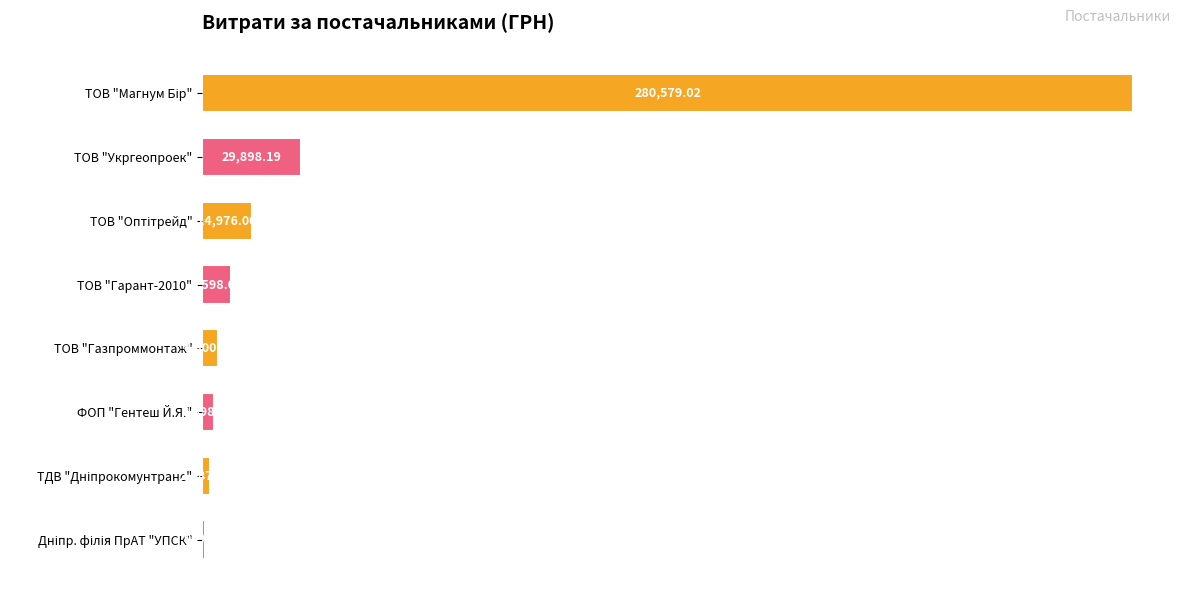

What is the smallest value displayed?

979.2